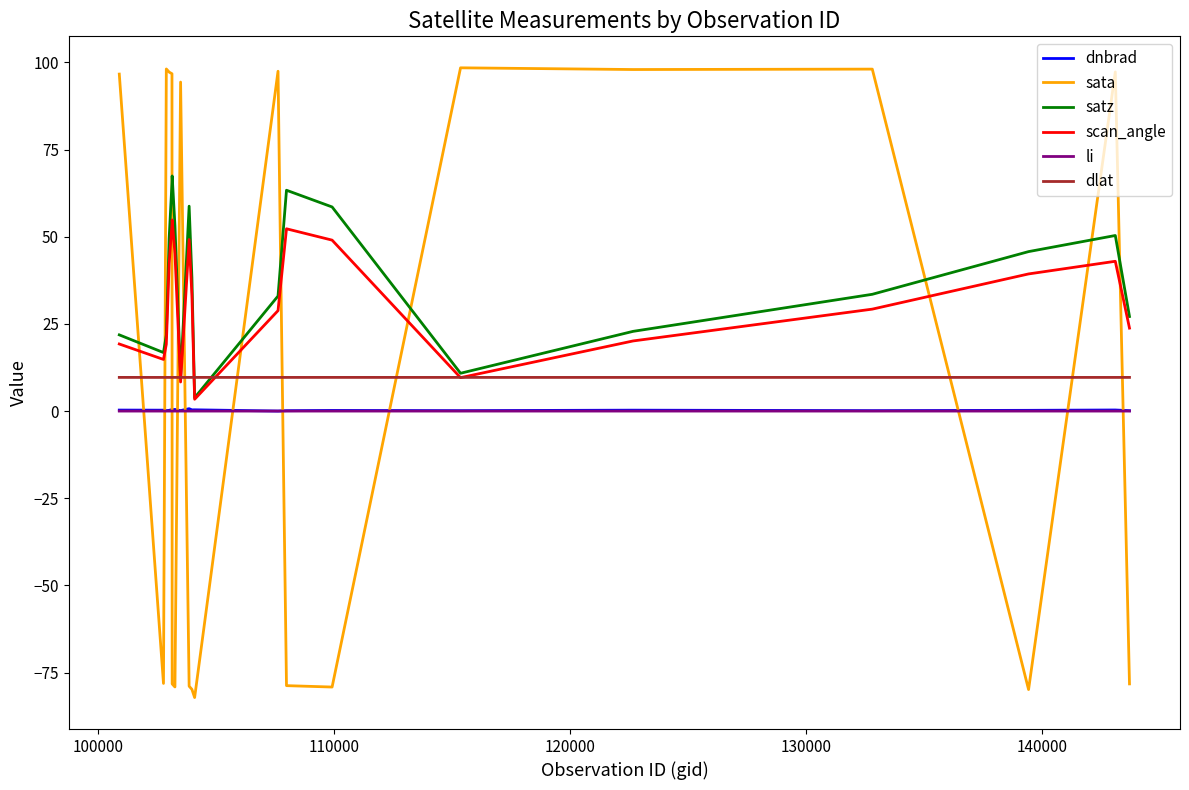

What are all the series names shown in the legend?

dnbrad, sata, satz, scan_angle, li, dlat